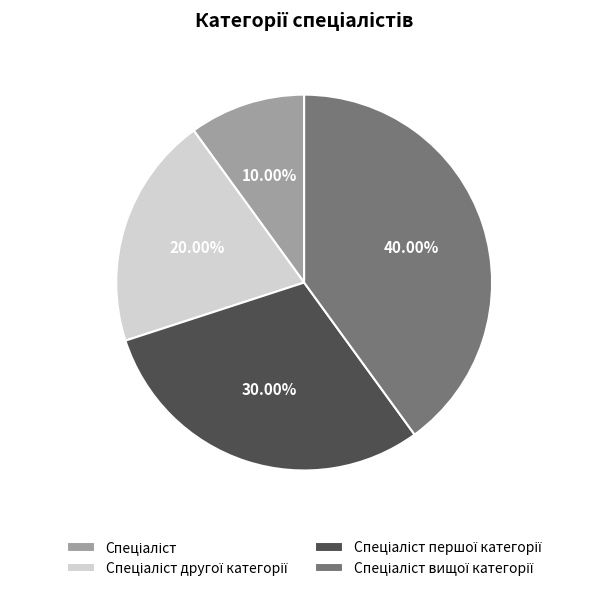

Count the number of slices in the pie.

4